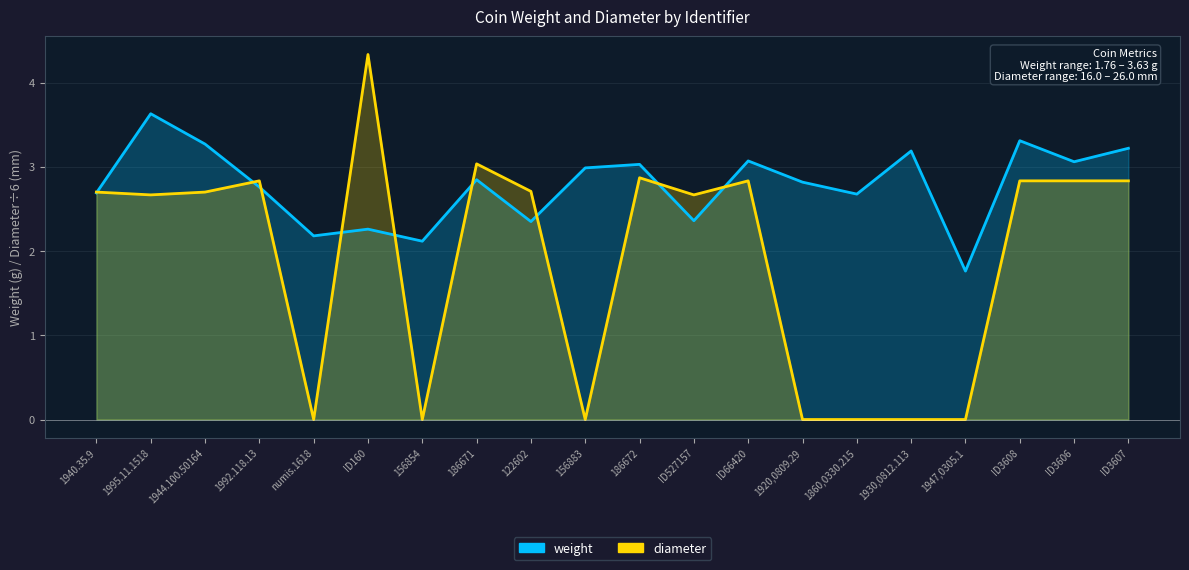

The diameter series shows 1.8 at 122602. True or false?

False